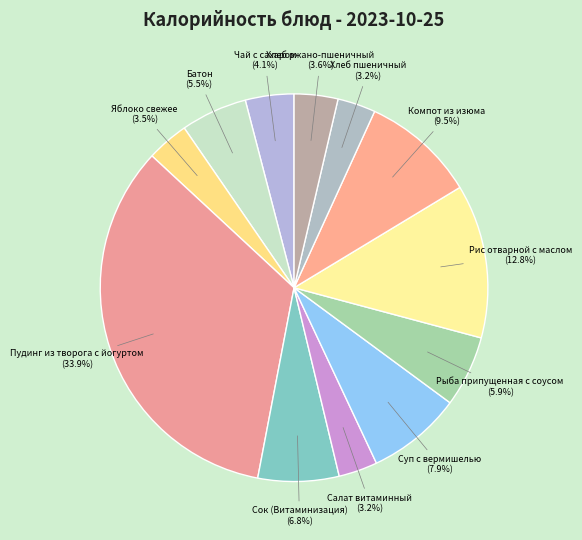

Does Рис отварной с маслом account for over 50% of the chart?

No